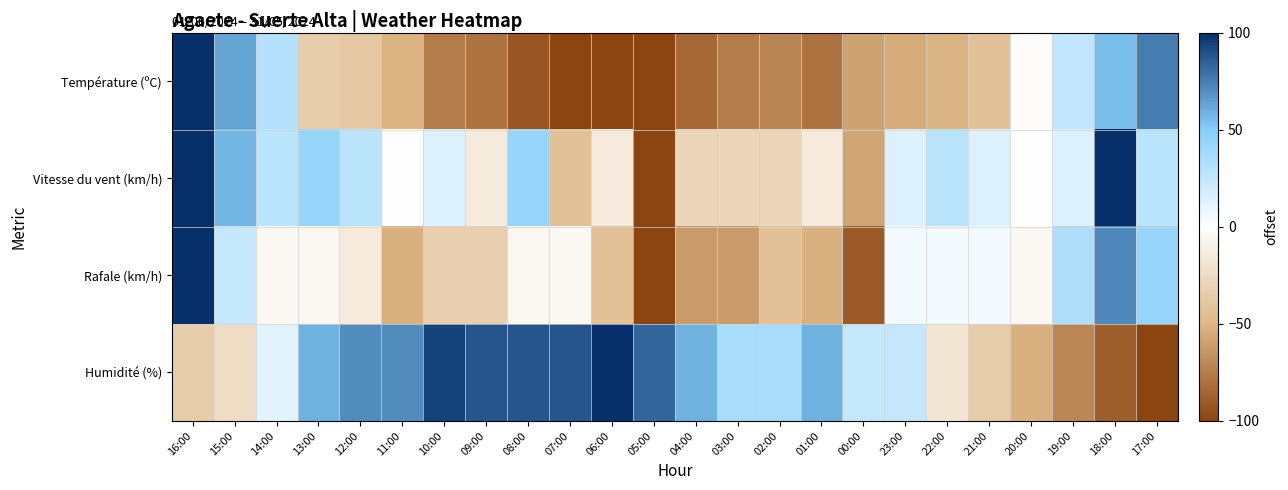

Which has a higher value, 15:00 or 16:00?

16:00